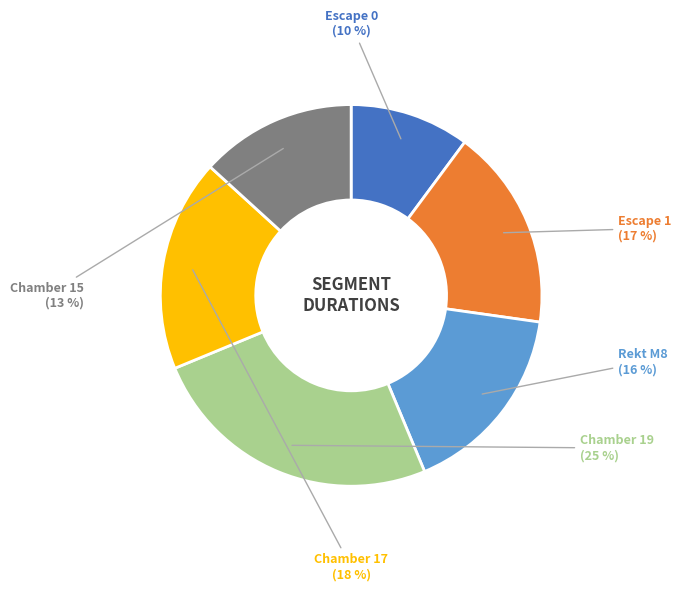

Is the sum of Chamber 19 and Chamber 17 greater than half?

No